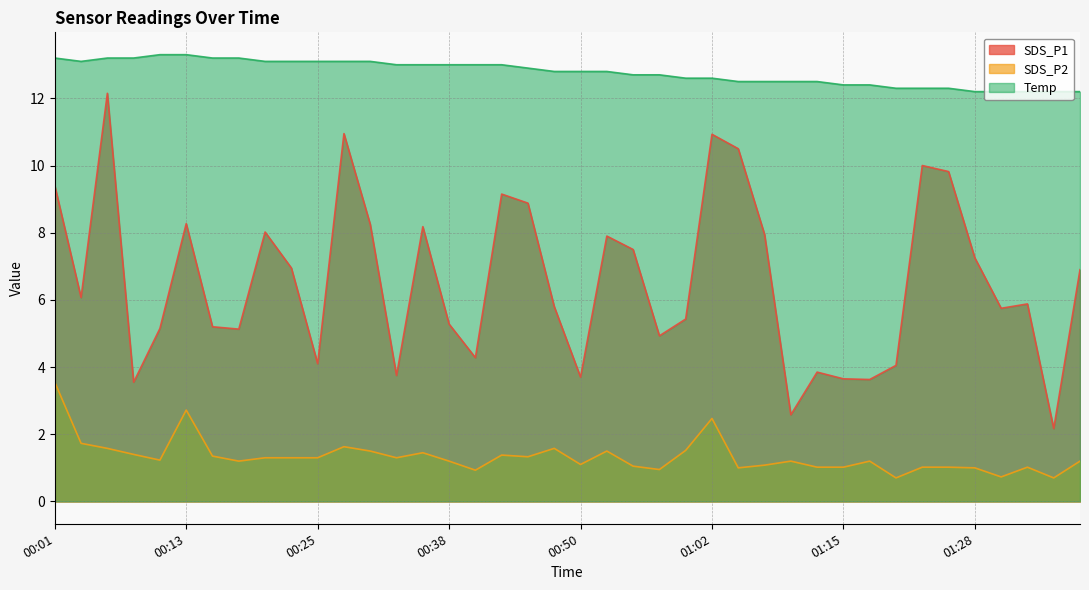

What is the smallest value displayed?

0.7